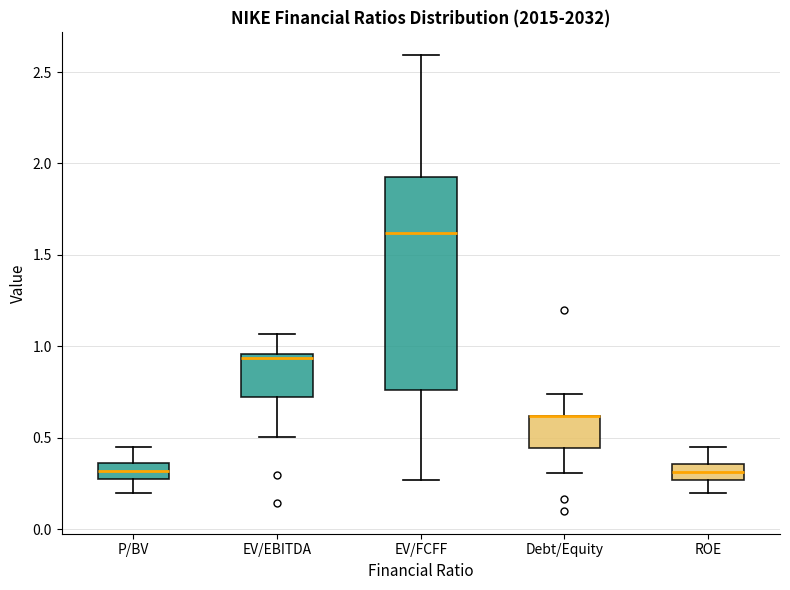

Comparing the boxes themselves (not the whiskers), which one is the tallest?

EV/FCFF